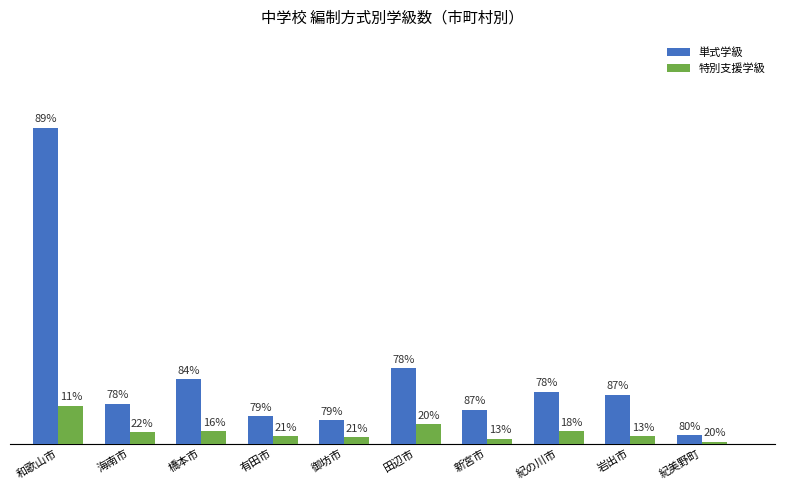

What is the difference between the maximum and second lowest values in the 特別支援学級 series?

32